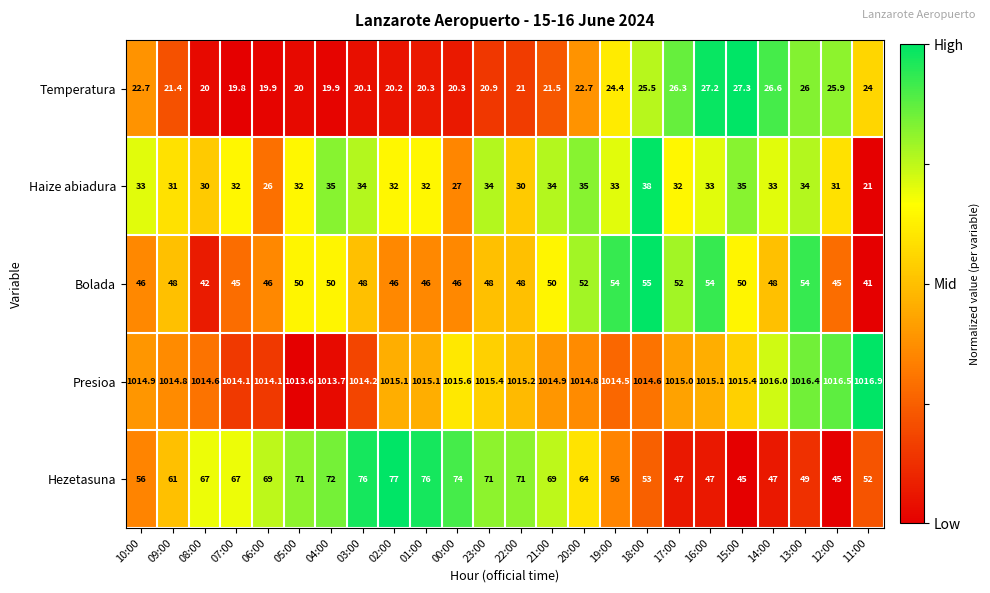

Between 04:00 and 03:00, which series saw the biggest shift?

Hezetasuna